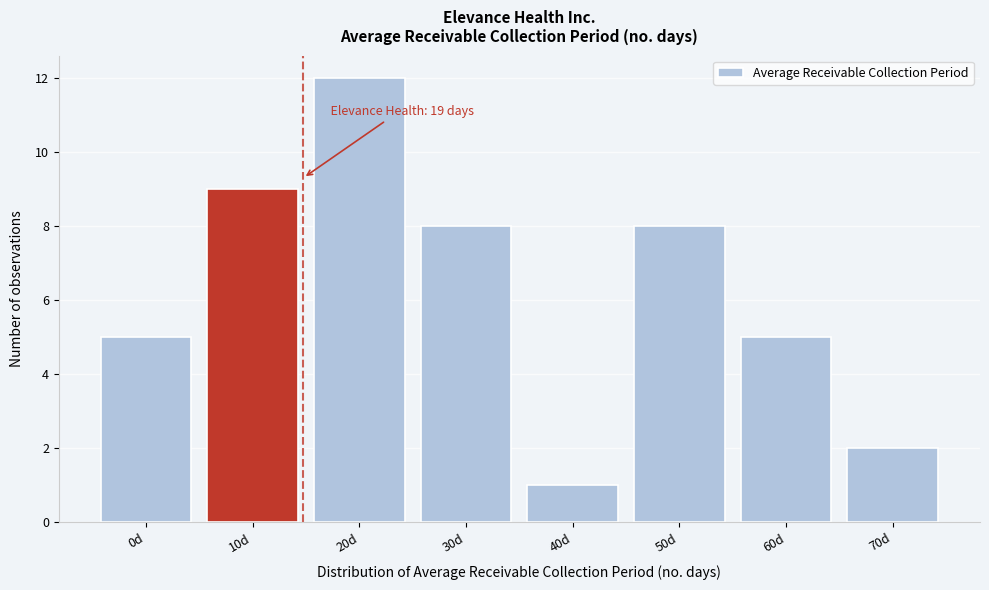

Reading left to right, what are all the values shown in this chart?

5	9	12	8	1	8	5	2